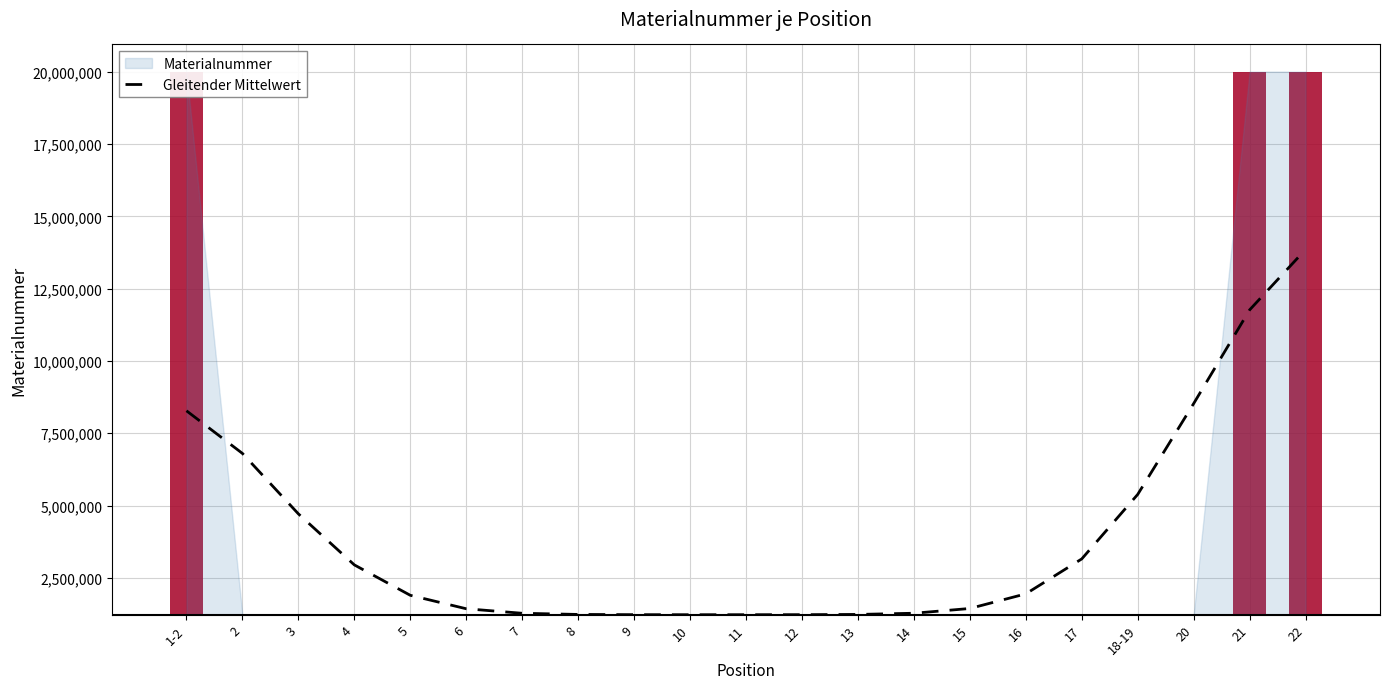

At which category does the chart reach its peak across all series?

22